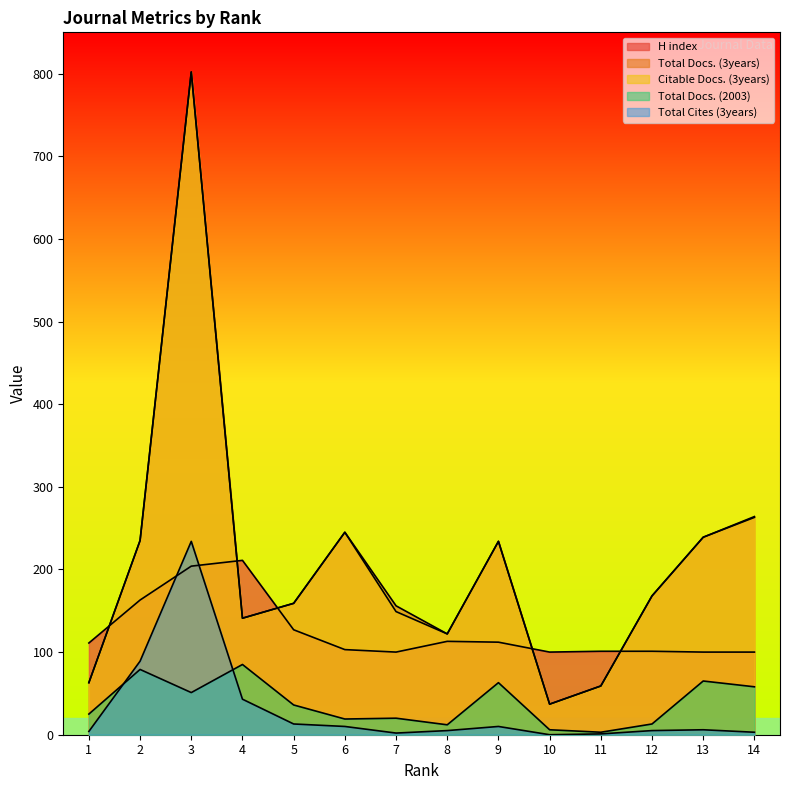

Which series ends up on top after the final intersection of H index and Citable Docs. (3years)?

Citable Docs. (3years)